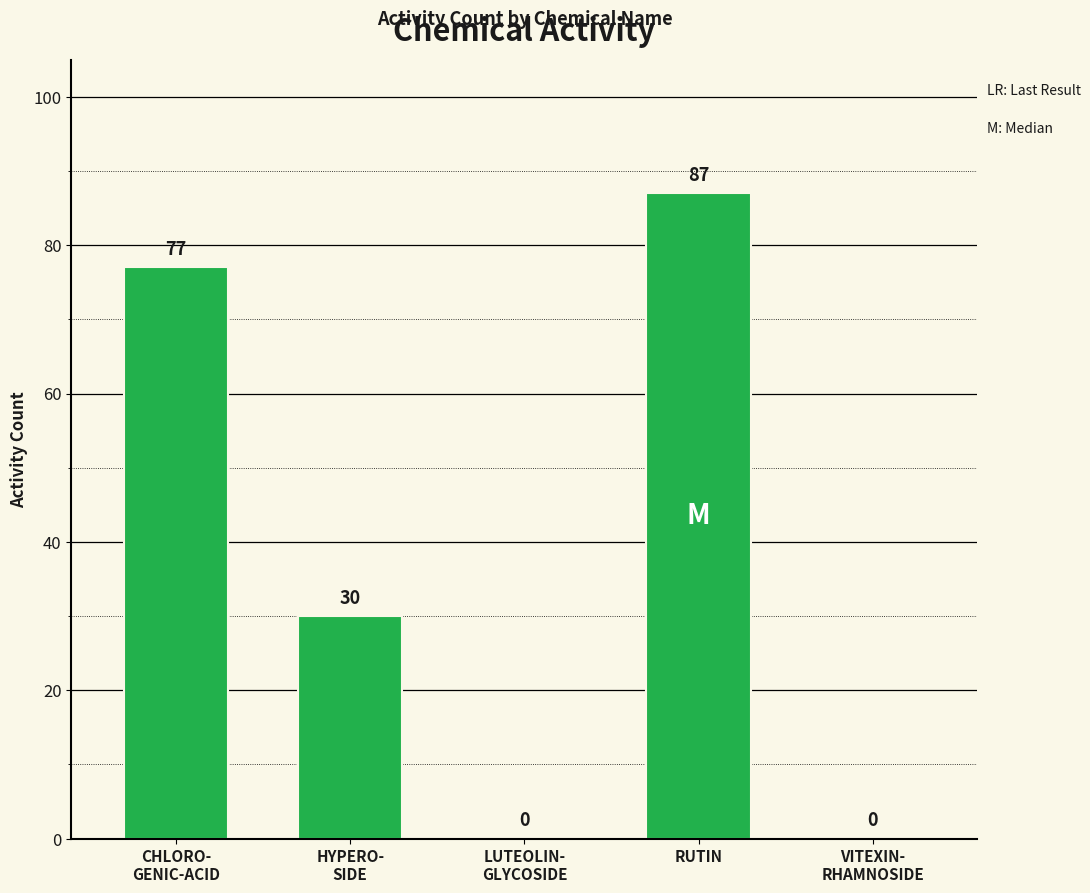

What is the approximate value at RUTIN, to the nearest 5?

85